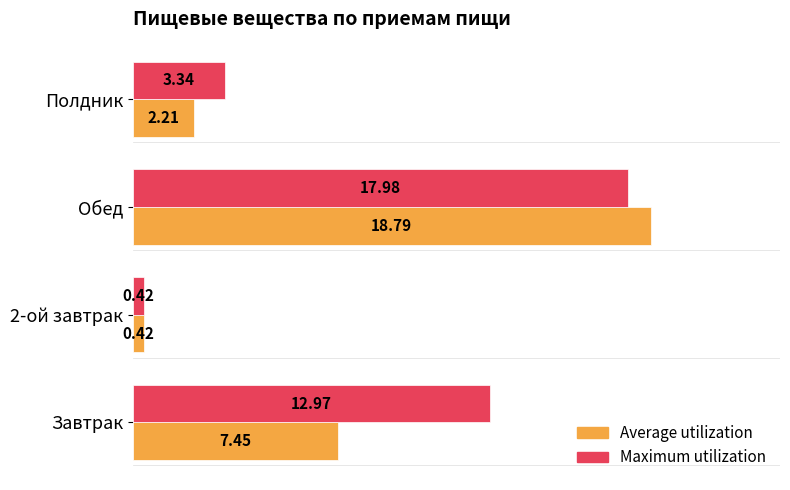

At how many categories does at least one series exceed 1?

3